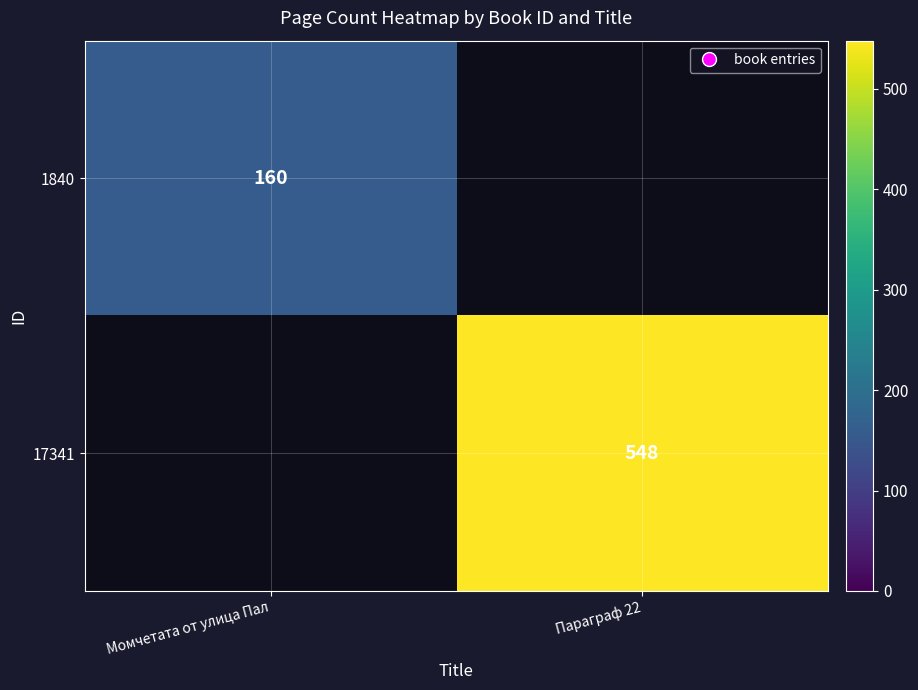

Which category has the lowest value across all series?

Момчетата от улица Пал